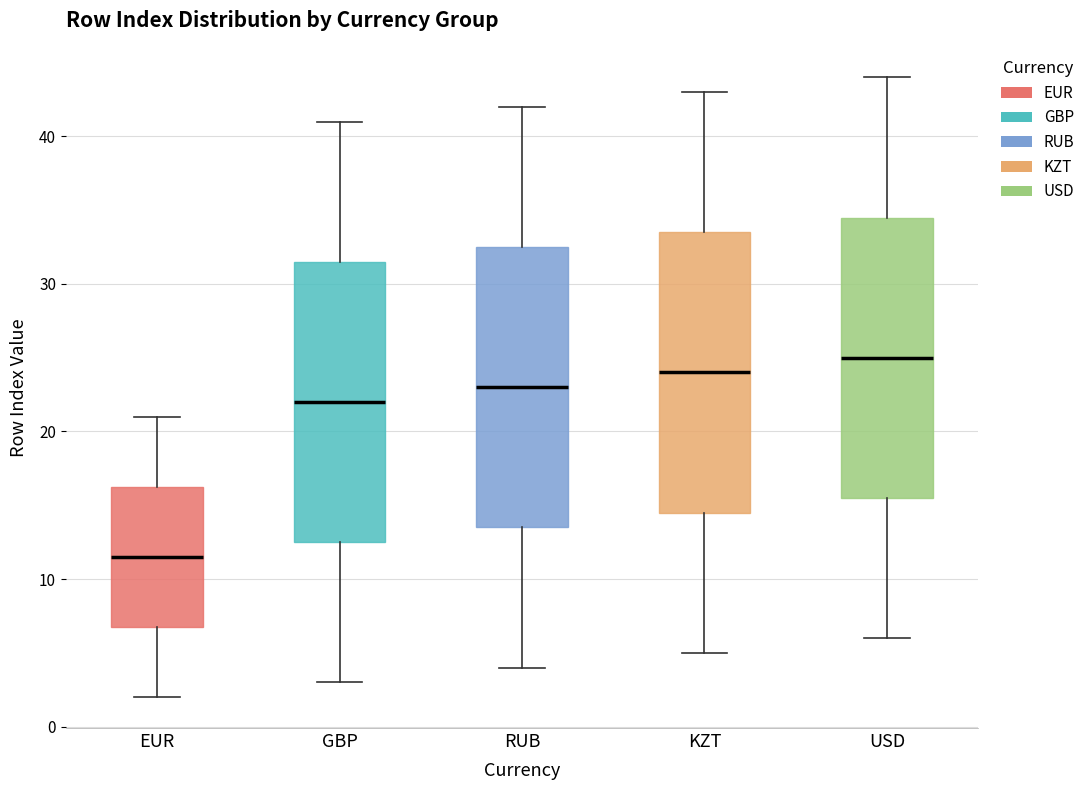

Where is the lower edge of the box for RUB on the y-axis? The values are not printed on the chart, so give them approximately, as read against the axis.

14